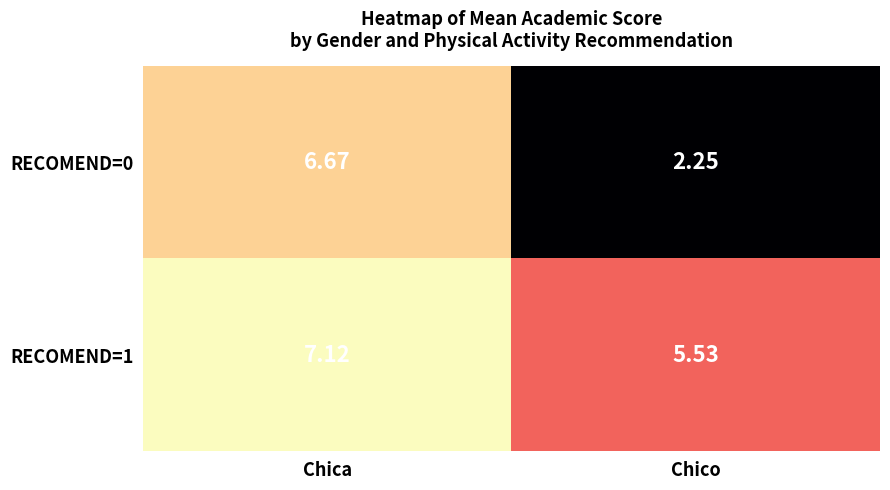

Is the value of RECOMEND=0 at Chica greater than the value of RECOMEND=1 at Chica?

No